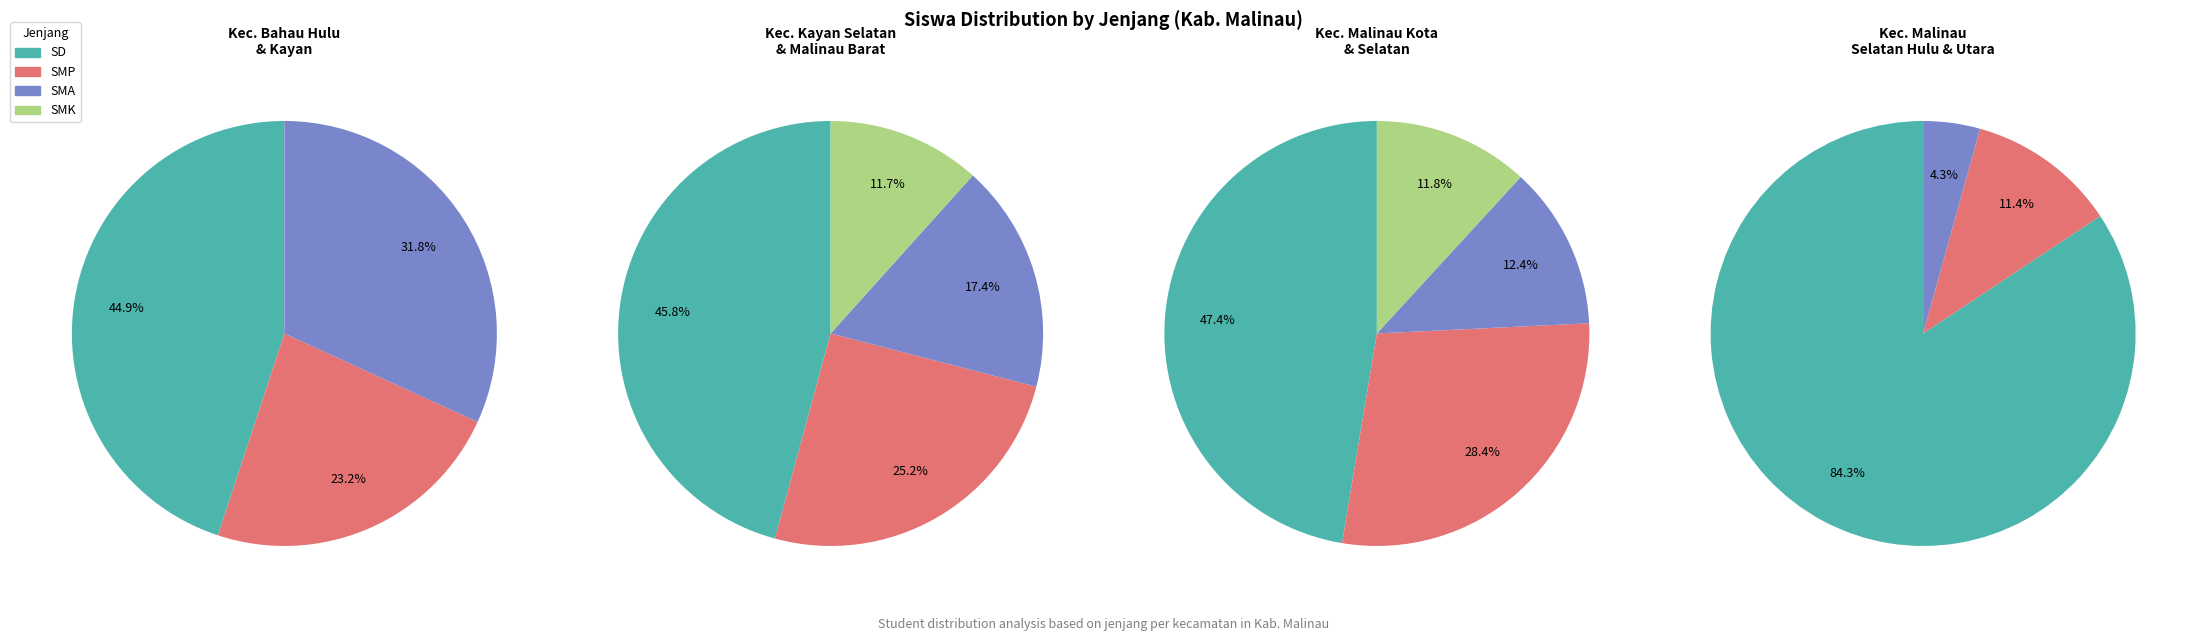

Does any single category account for the majority?

No